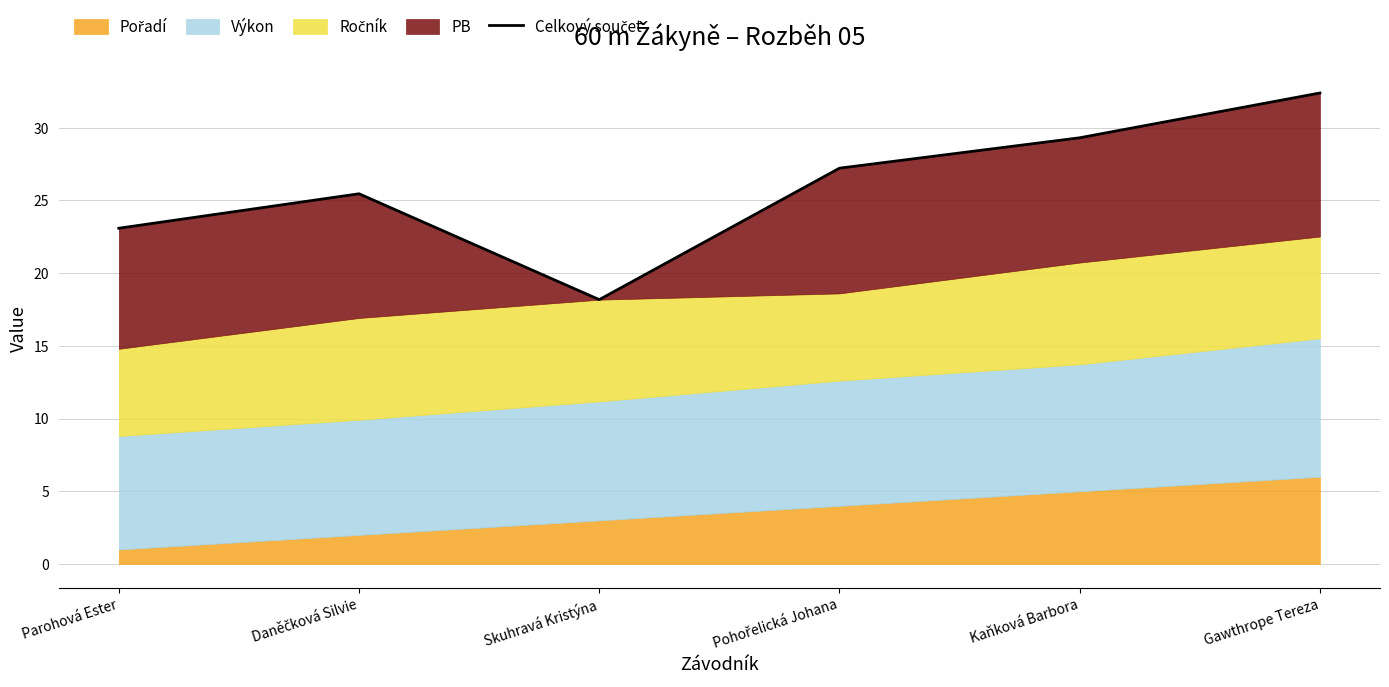

What is the label of the 1st point from the right?

Gawthrope Tereza